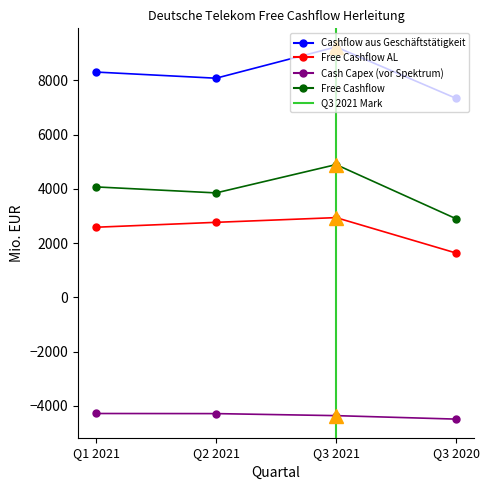

True or false: Cashflow aus Geschäftstätigkeit and Cash Capex (vor Spektrum) cross at least once.

False